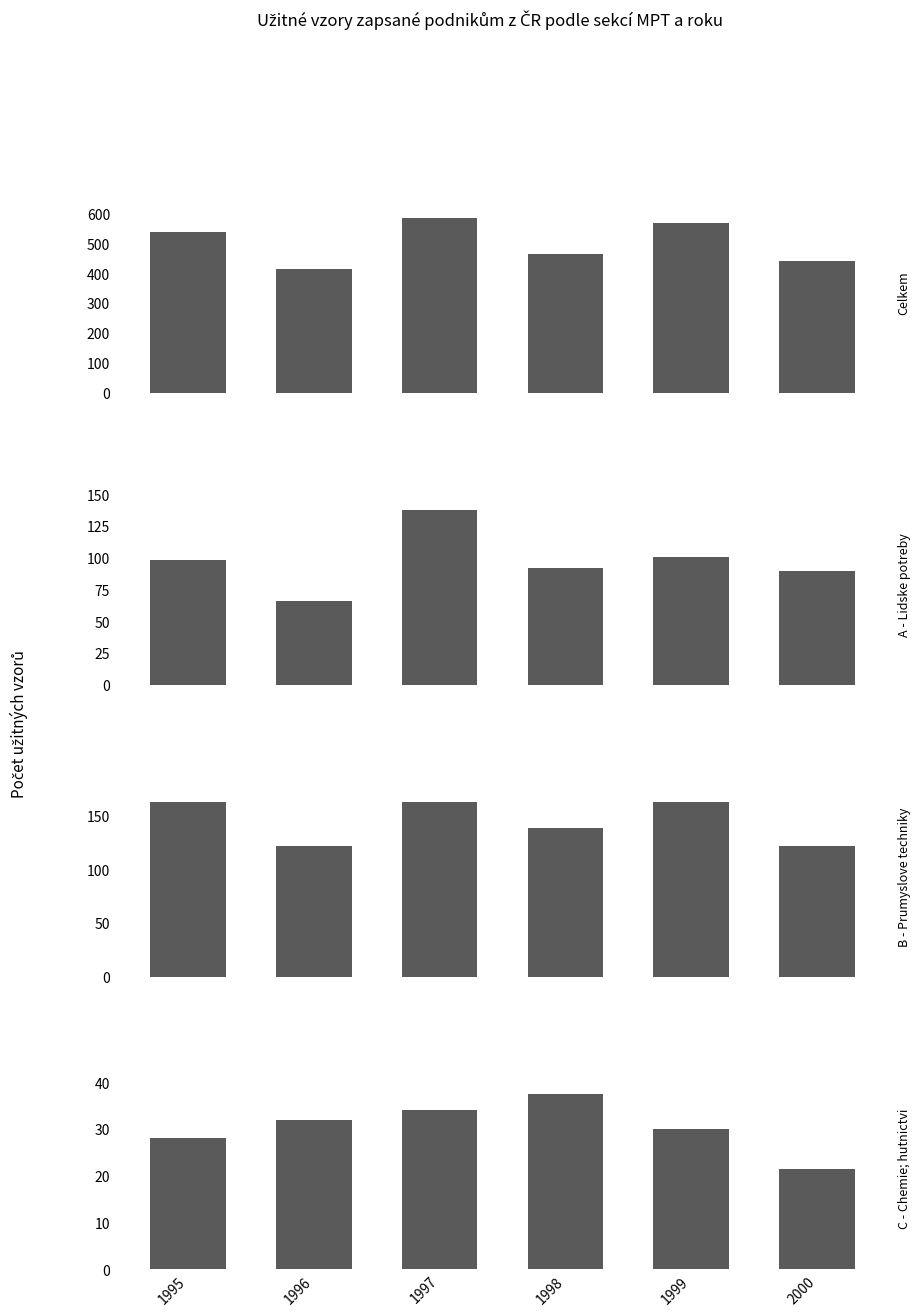

The C - Chemie; hutnictvi series shows 51.4 at 1999. True or false?

False